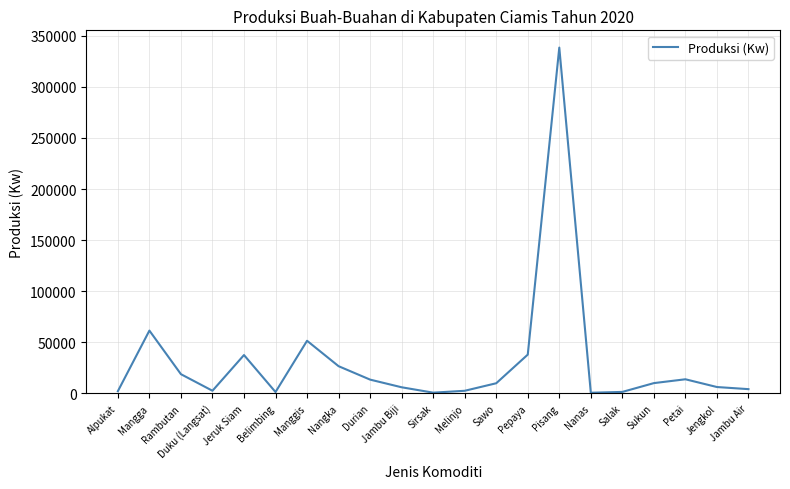

True or false: the data shows 13464 at Durian.

True